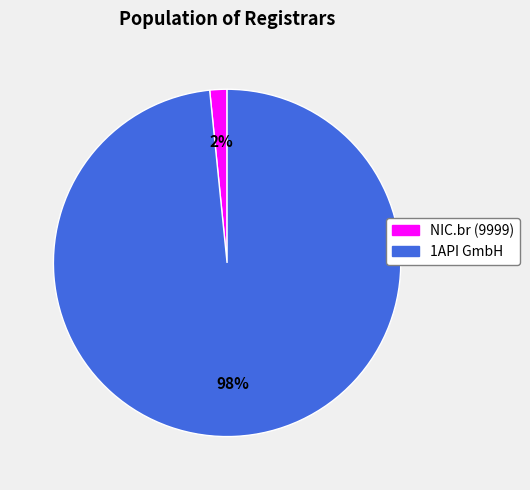

To the nearest percent, what is the average slice percentage?

50%